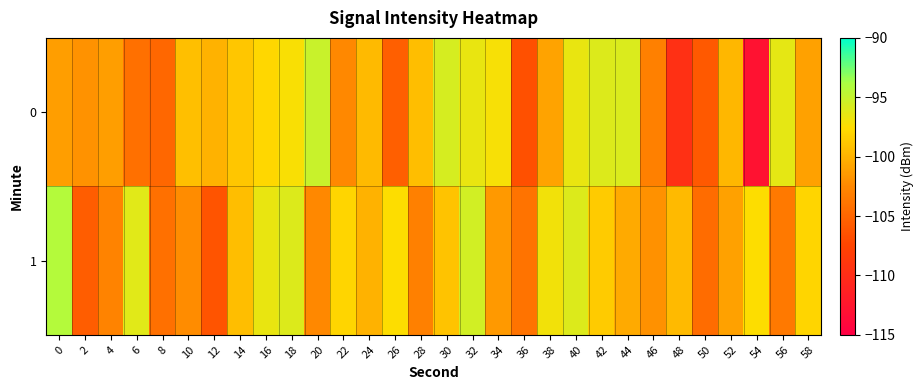

Reading right to left, what are all the values shown in this chart?

0: 58=-101.0	56=-96.4	54=-112.9	52=-99.8	50=-105.8	48=-109.7	46=-103.0	44=-95.9	42=-96.0	40=-96.6	38=-100.9	36=-106.6	34=-97.2	32=-96.6	30=-95.7	28=-99.3	26=-105.5	24=-99.5	22=-102.4	20=-95.1	18=-97.3	16=-97.8	14=-98.8	12=-100.1	10=-99.2	8=-104.9	6=-104.2	4=-101.2	2=-101.8	0=-101.2
1: 58=-98.0	56=-103.5	54=-97.5	52=-101.0	50=-104.5	48=-99.5	46=-102.0	44=-100.5	42=-98.5	40=-96.0	38=-97.0	36=-104.0	34=-101.5	32=-95.5	30=-99.0	28=-103.0	26=-97.5	24=-100.0	22=-98.0	20=-102.5	18=-96.0	16=-96.6	14=-99.3	12=-106.2	10=-102.2	8=-104.2	6=-96.2	4=-102.8	2=-105.6	0=-94.3